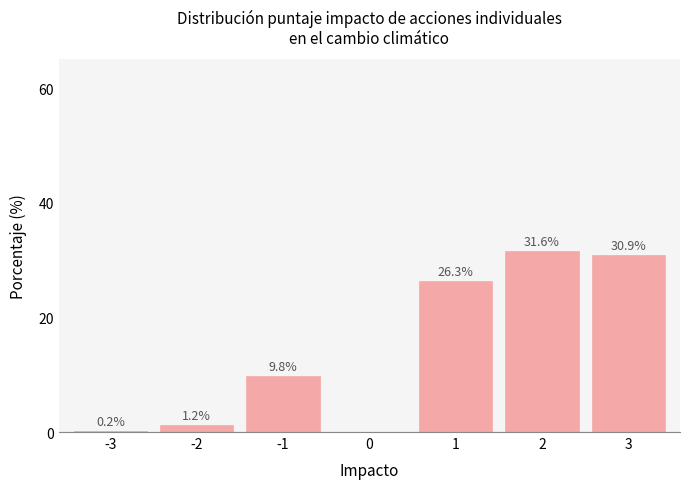

Reading right to left, transcribe all the data shown in this chart.

3=30.9	2=31.6	1=26.3	0=0.0	-1=9.8	-2=1.2	-3=0.2